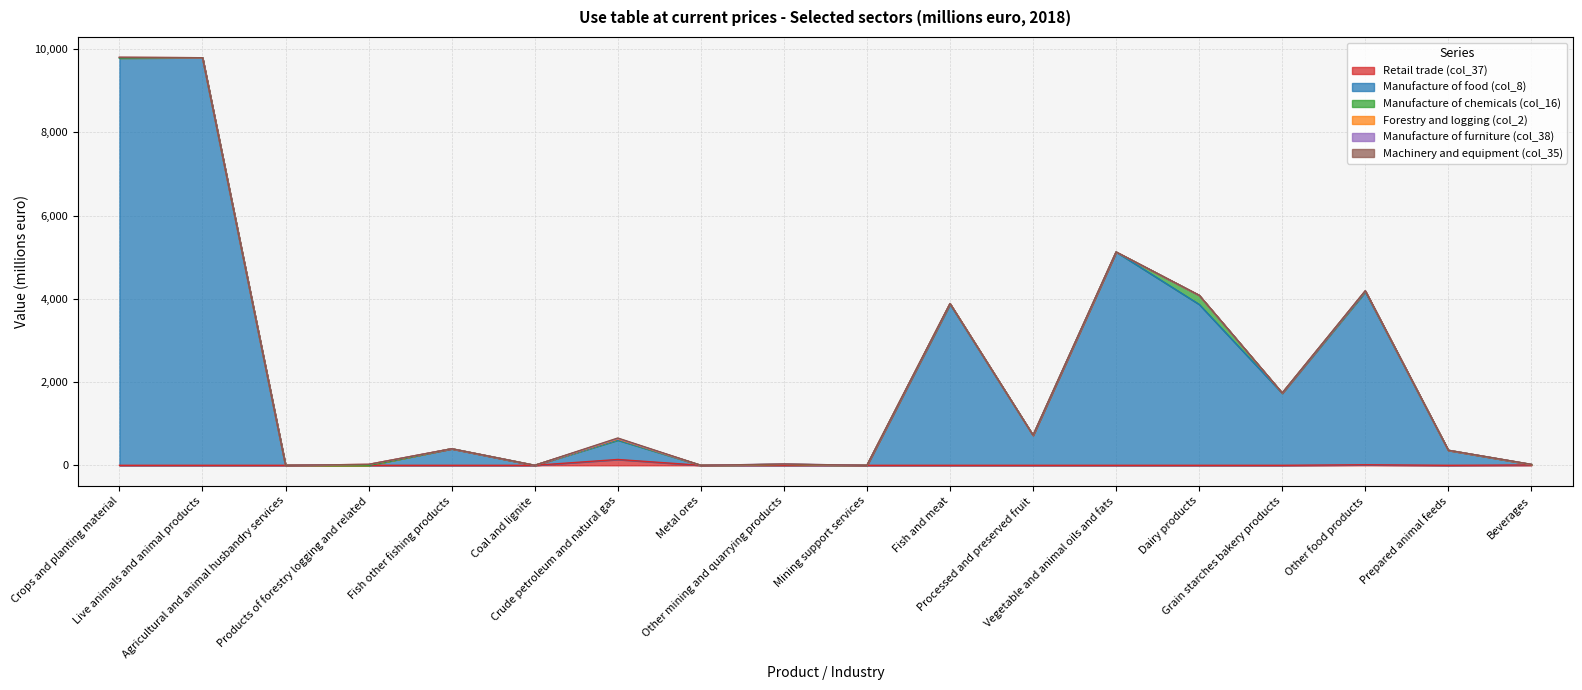

What position from the right is Other food products?

3